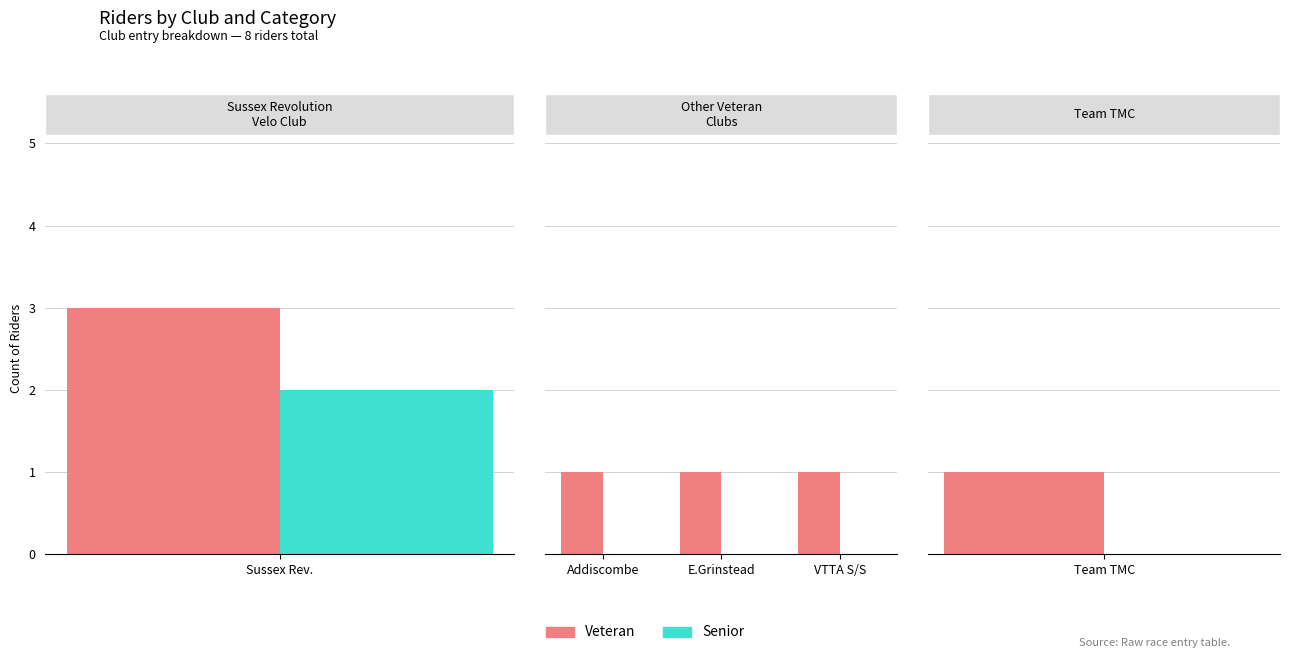

Rank the series at E.Grinstead from highest to lowest value.

Veteran, Senior